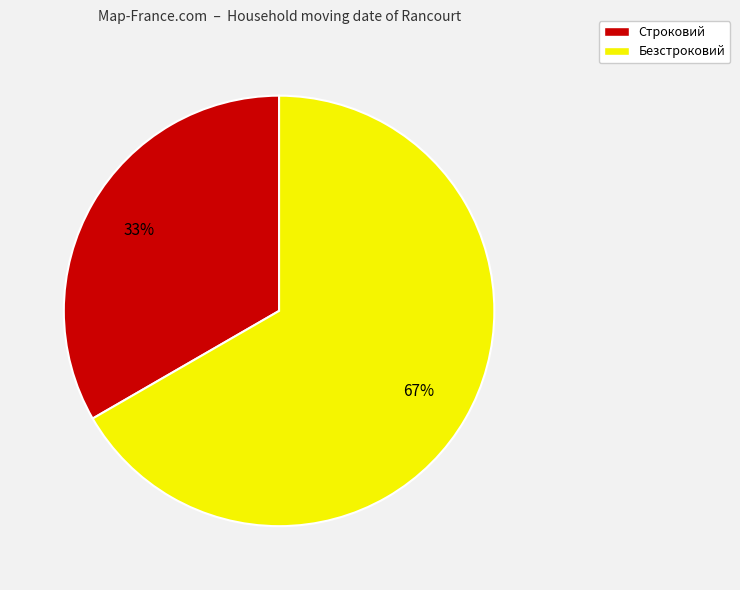

What percentage is the Строковий slice, to the nearest percent?

33%